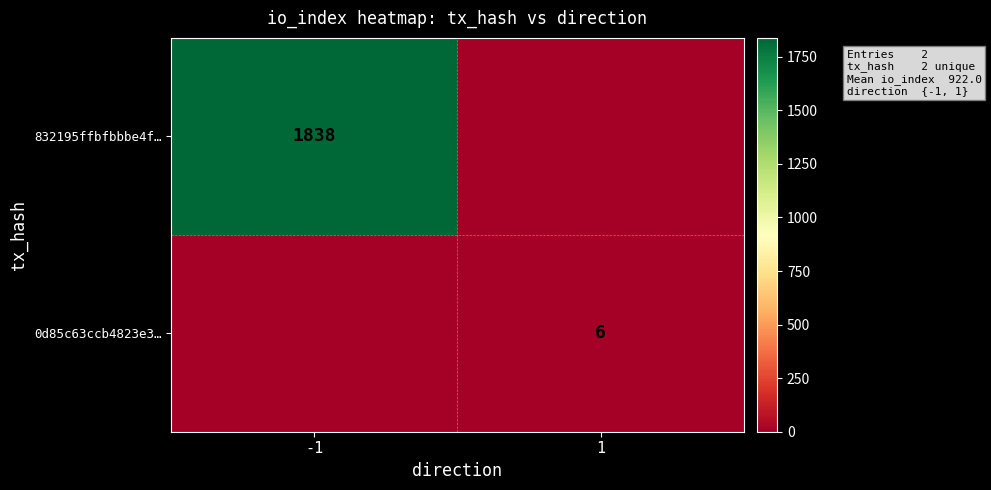

True or false: 0d85c63ccb4823e3… has a value of 6 at 1.

True